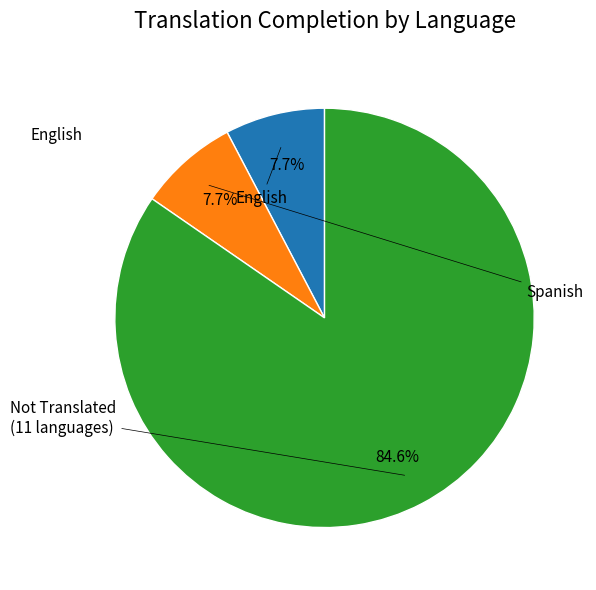

Is there a majority slice in this chart?

Yes